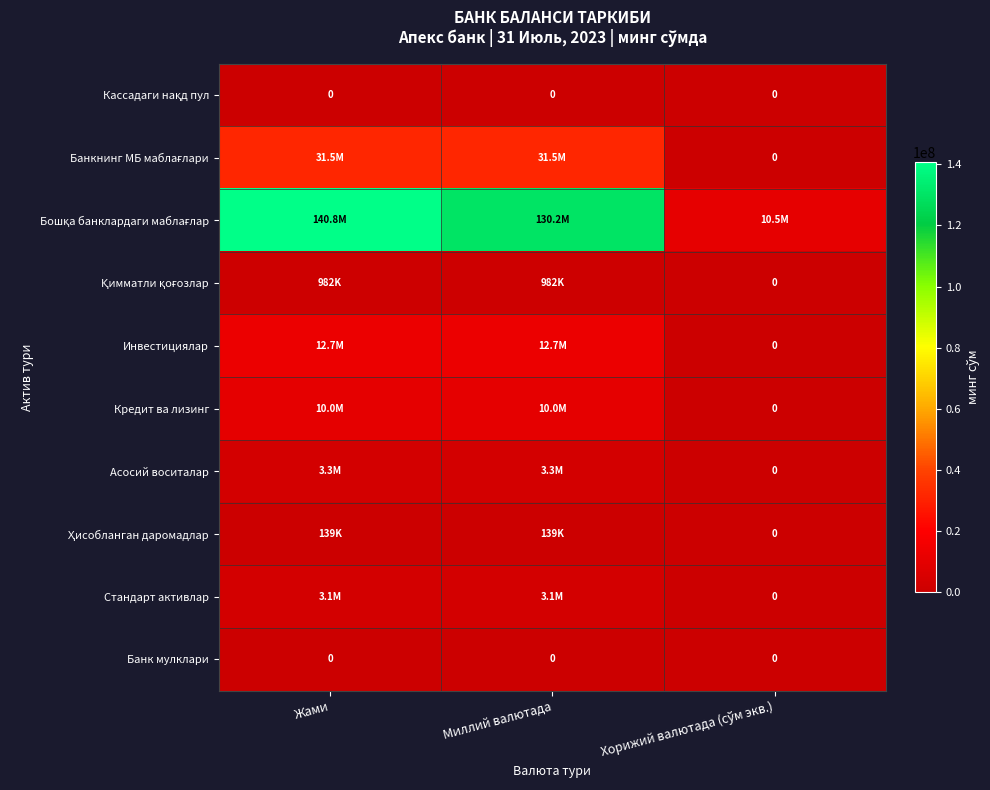

What is the spread (max minus min) of values at Жами?

140756797